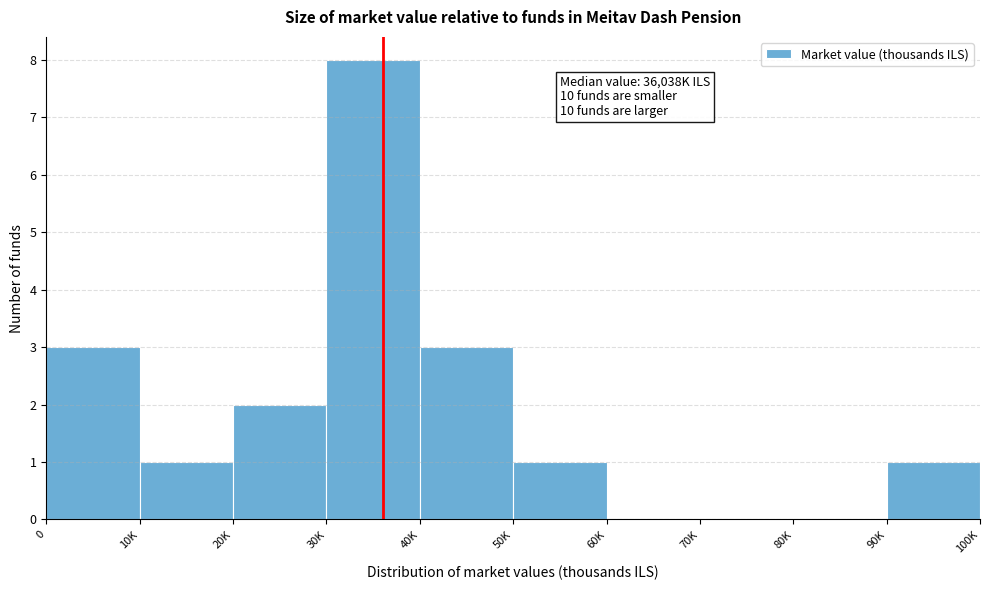

Reading right to left, list all the values displayed in this chart.

90K=1	80K=0	70K=0	60K=0	50K=1	40K=3	30K=8	20K=2	10K=1	0=3